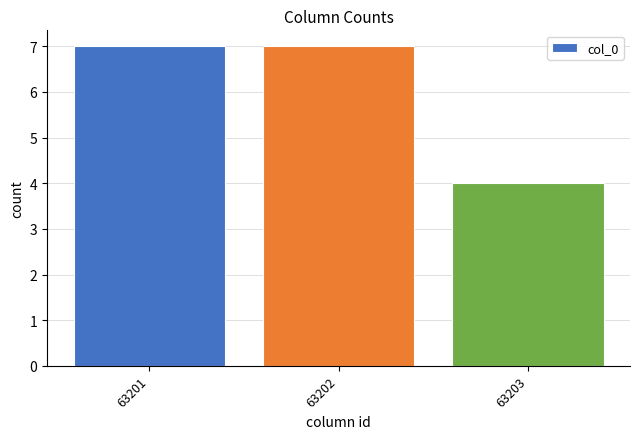

What is the sum of all values?

18